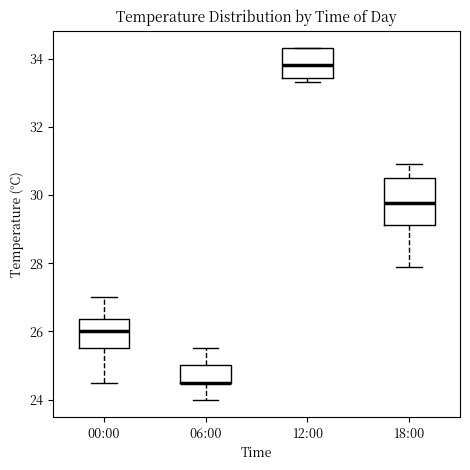

Reading left to right, read every box against the y-axis: the position of its median line, the range the box covers, and the ends of its whiskers. The values are not printed on the chart, so give them approximately, as read against the axis.

00:00: median 26.0, box 25.6 to 26.4, whiskers 24.6 to 27.0
06:00: median 24.6 (drawn on the box's lower edge), box 24.6 to 25.0, whiskers 24.0 to 25.6
12:00: median 33.8, box 33.4 to 34.4, whiskers 33.4 (just below the box's lower edge) to 34.4
18:00: median 29.8, box 29.2 to 30.6, whiskers 28.0 to 31.0